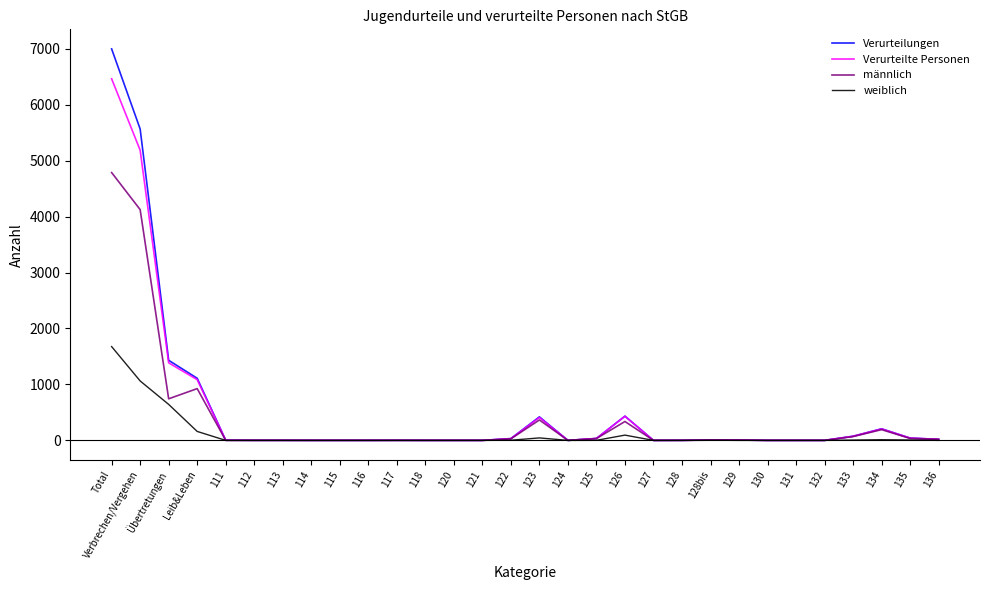

Is this an area chart (filled region under the line)?

No